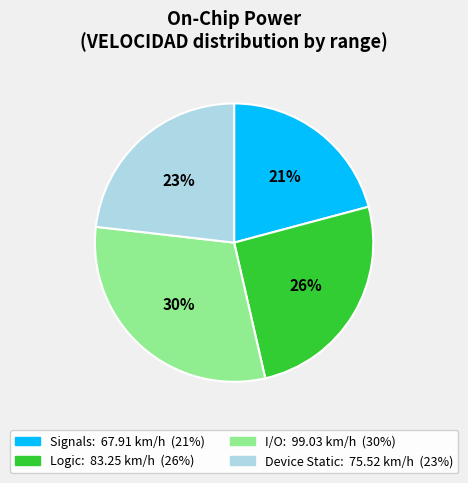

Is there any slice that represents more than half of the pie?

No